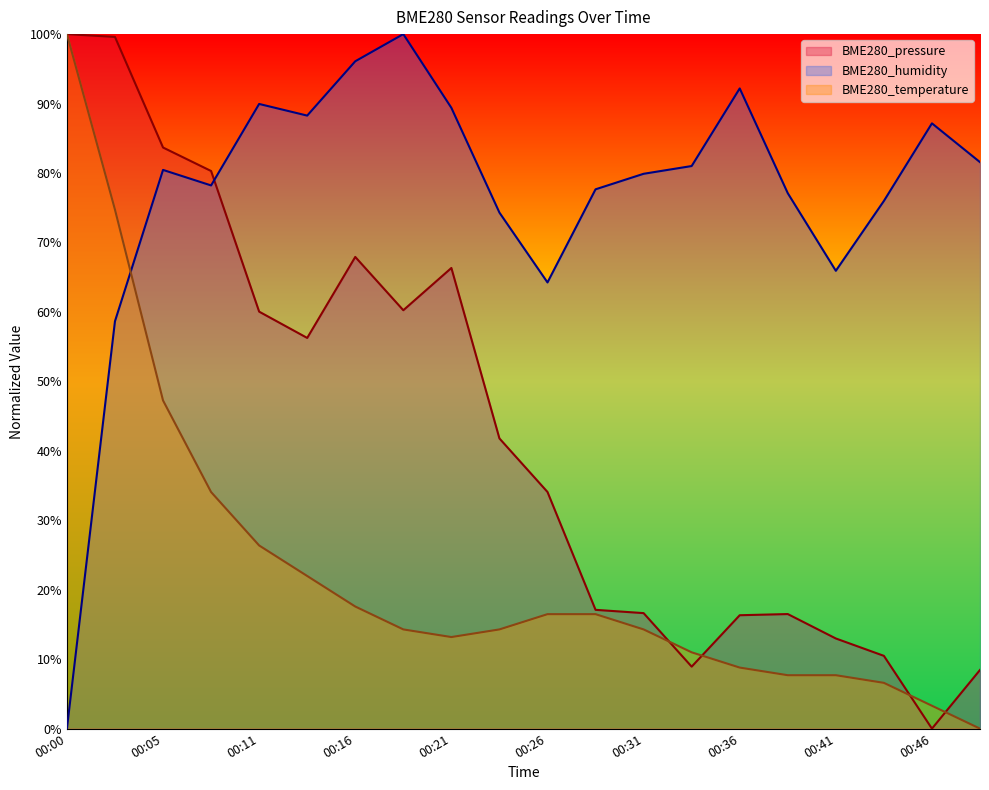

True or false: BME280_humidity and BME280_temperature intersect in this chart.

True